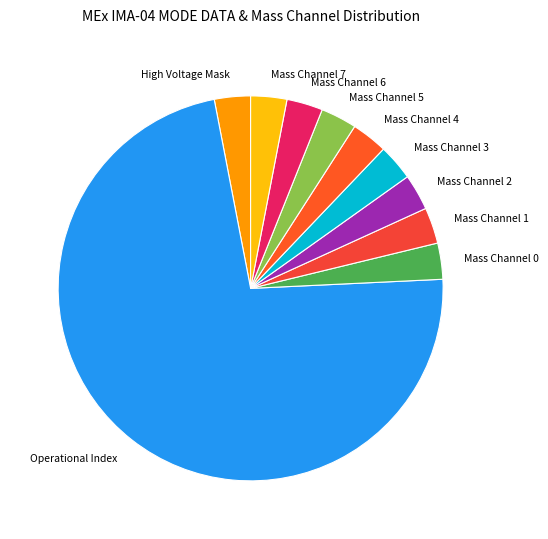

What is the ratio of the value at Mass Channel 7 to the value at Mass Channel 1?

1.0